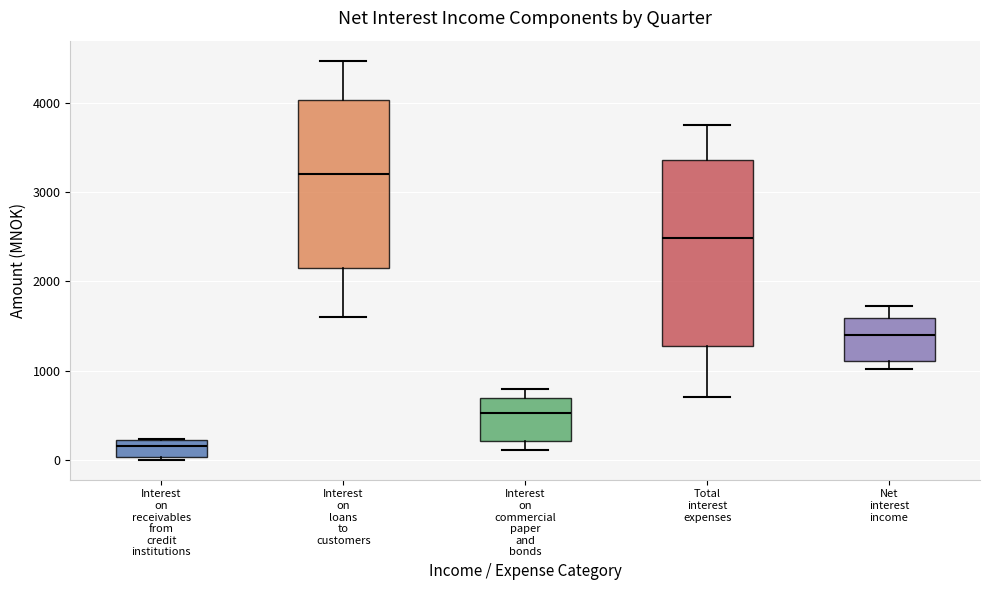

Reading left to right, transcribe this box plot: for each box, give where its median line is, the range the box spans, and where its two whiskers end, as read against the y-axis. The values are not printed on the chart, so give them approximately, as read against the axis.

Interest on receivables from credit institutions: median 200 (inside the box), box 0 to 200, whiskers 0 to 200
Interest on loans to customers: median 3200, box 2200 to 4000, whiskers 1600 to 4500
Interest on commercial paper and bonds: median 500, box 200 to 700, whiskers 100 to 800
Total interest expenses: median 2500, box 1300 to 3400, whiskers 700 to 3800
Net interest income: median 1400, box 1100 to 1600, whiskers 1000 to 1700